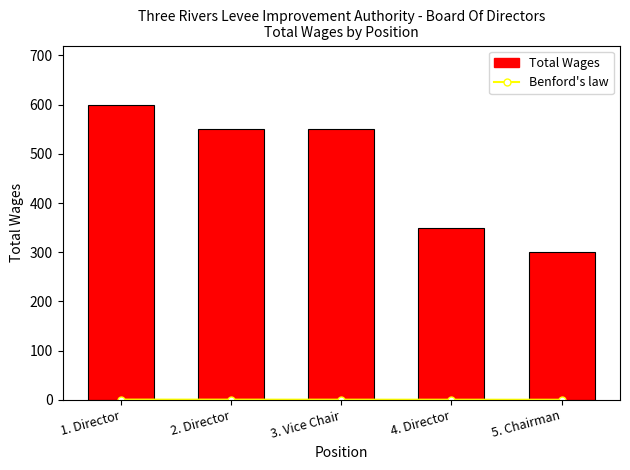

Count the number of data series in this chart.

2